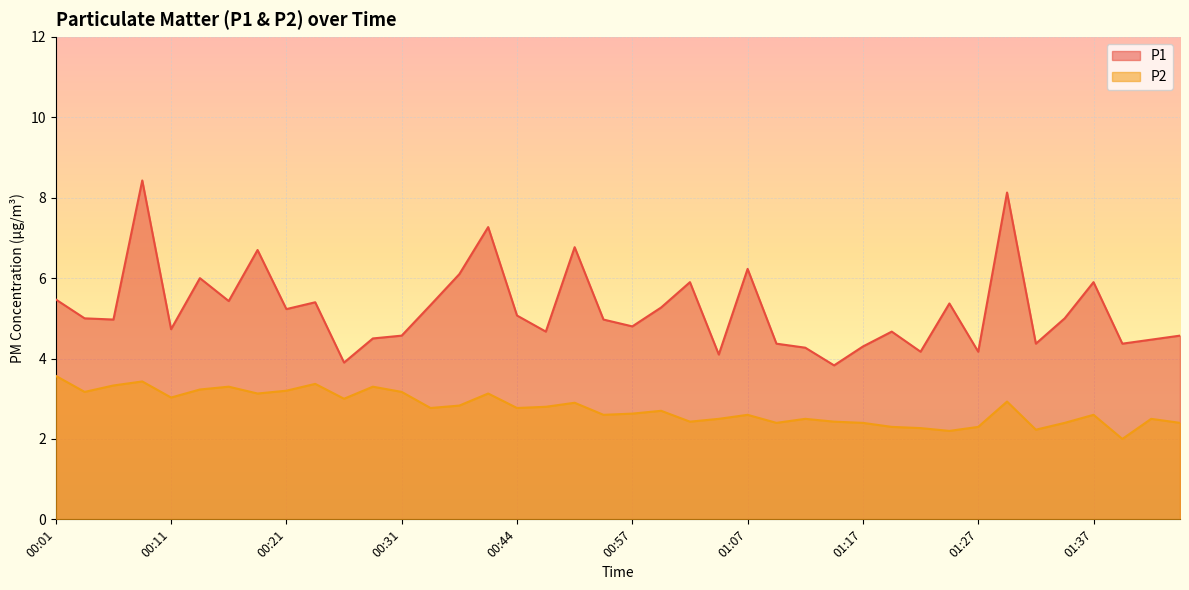

Count the number of categories in the chart.

40